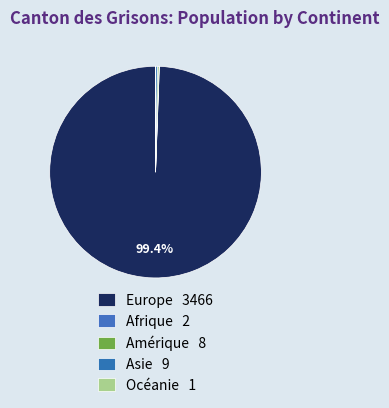

Combined, do Europe and Asie account for over 50%?

Yes